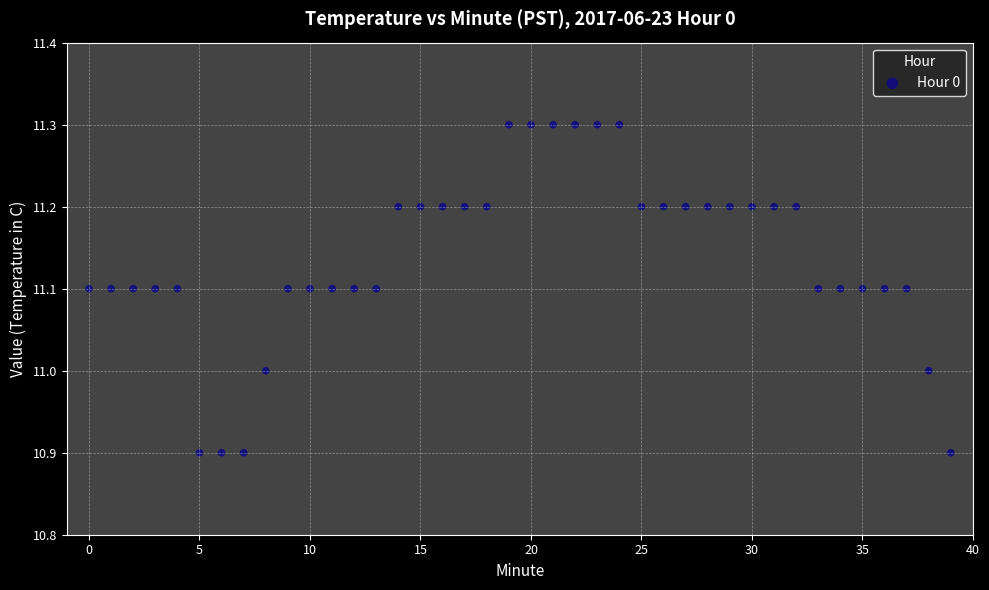

What is the range of Y values (max minus min)?

0.4